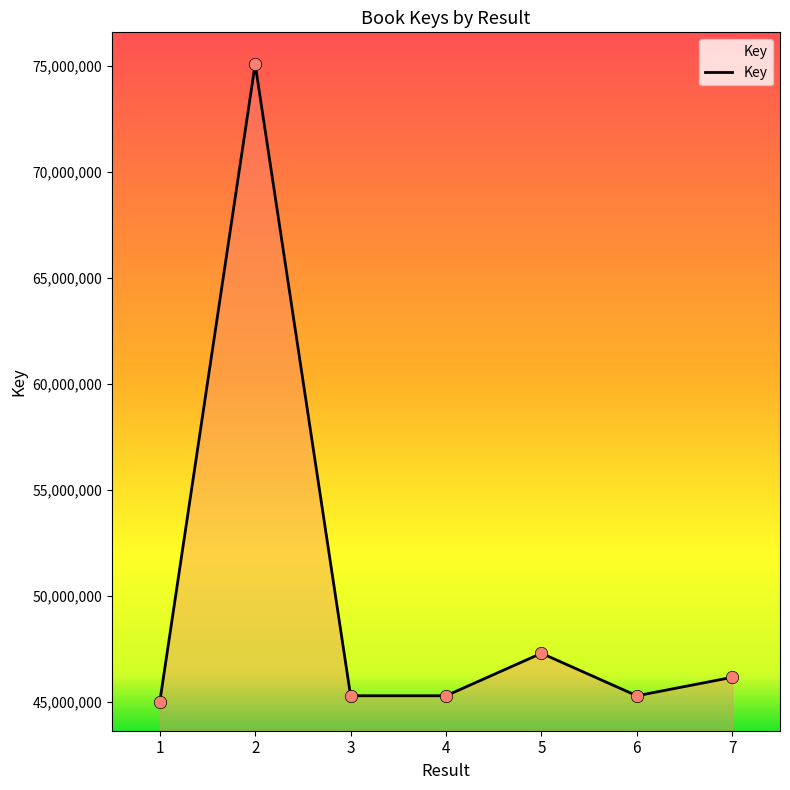

Approximately how many times larger is the value at 5 compared to 6?

1.0